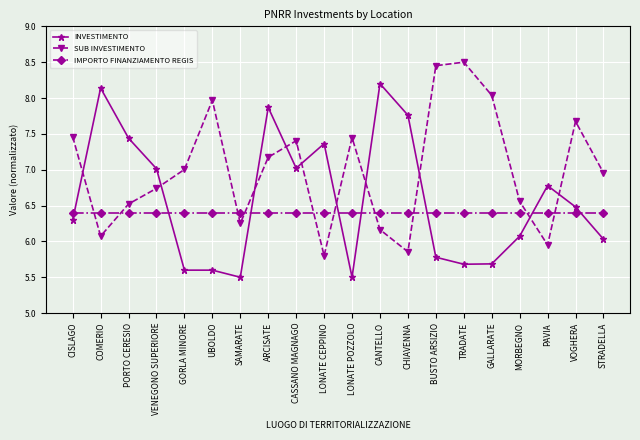

Which series has the largest total across all categories?

SUB INVESTIMENTO